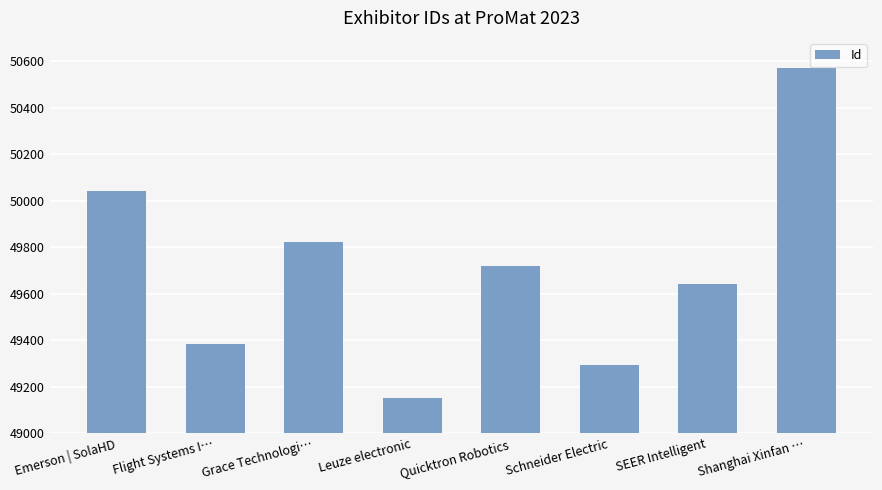

At which category does the chart reach its minimum across all series?

Leuze electronic